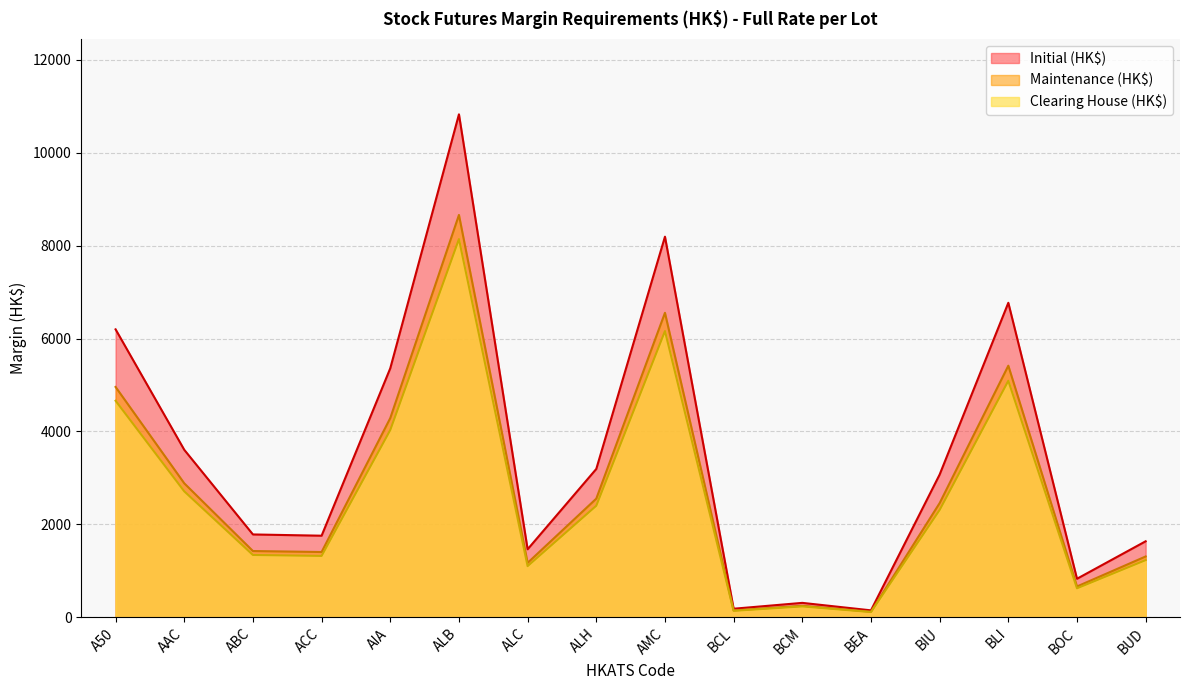

At which category does Maintenance (HK$) reach its first local peak?

ALB